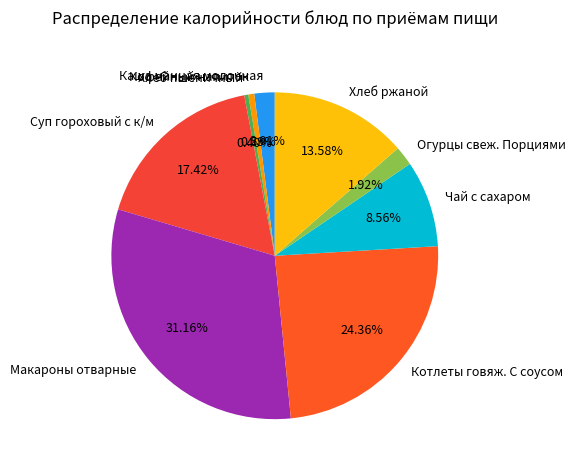

What is the ratio of the value at Котлеты говяж. С соусом to the value at Хлеб пшеничный?

61.3